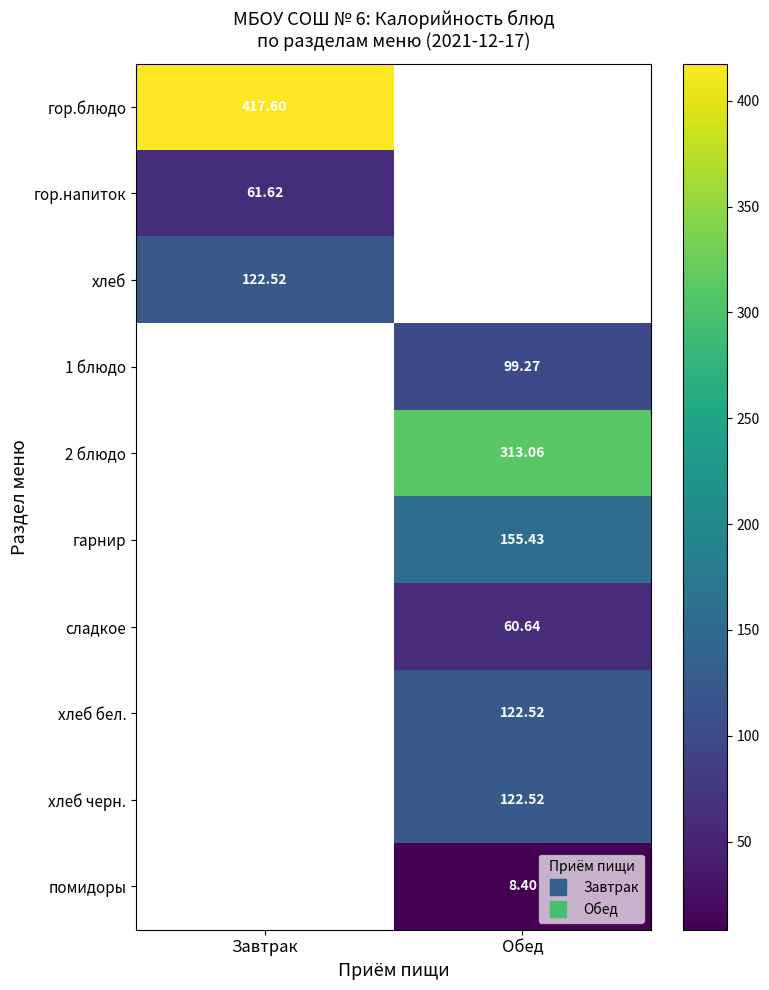

What is the difference between the highest and lowest values at Завтрак?

356.0